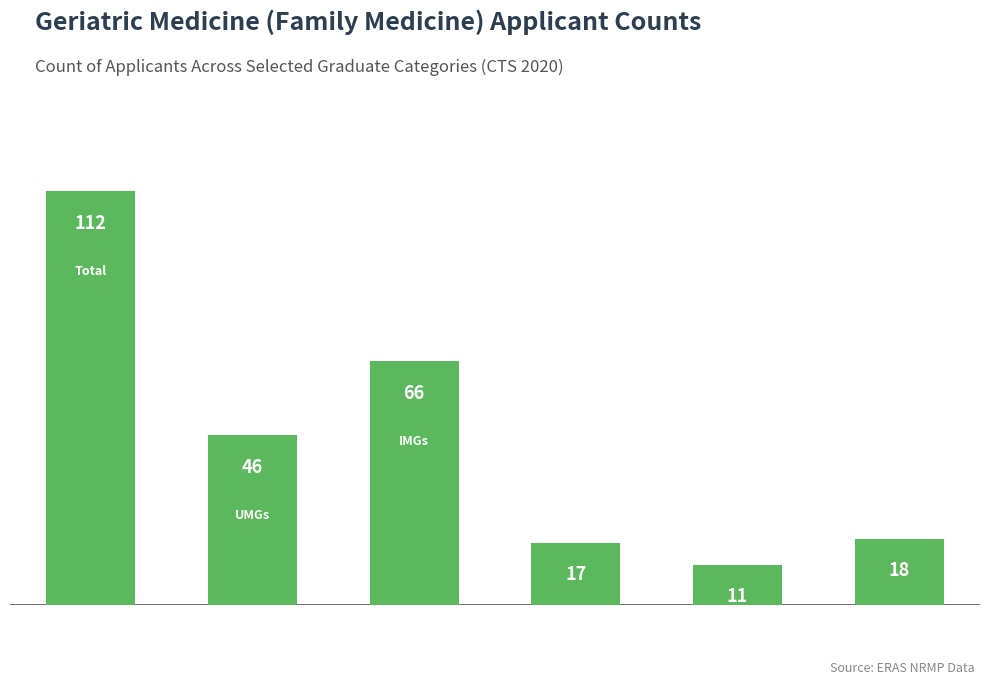

What is the minimum value shown in the chart?

11